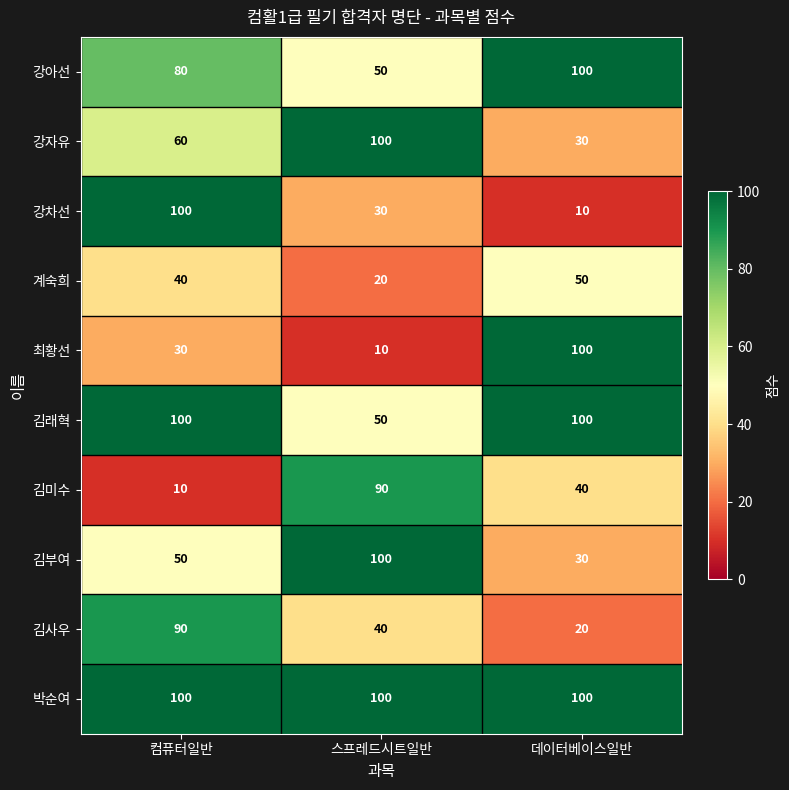

What value does the 김래혁 series have at 컴퓨터일반, to the nearest 5?

100